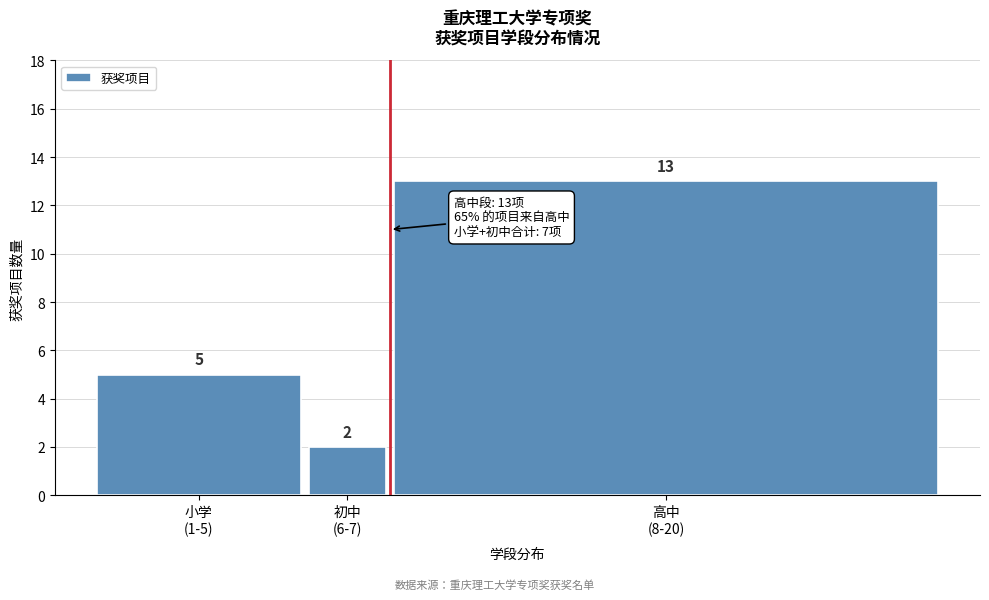

Reading right to left, list all the values displayed in this chart.

13	2	5